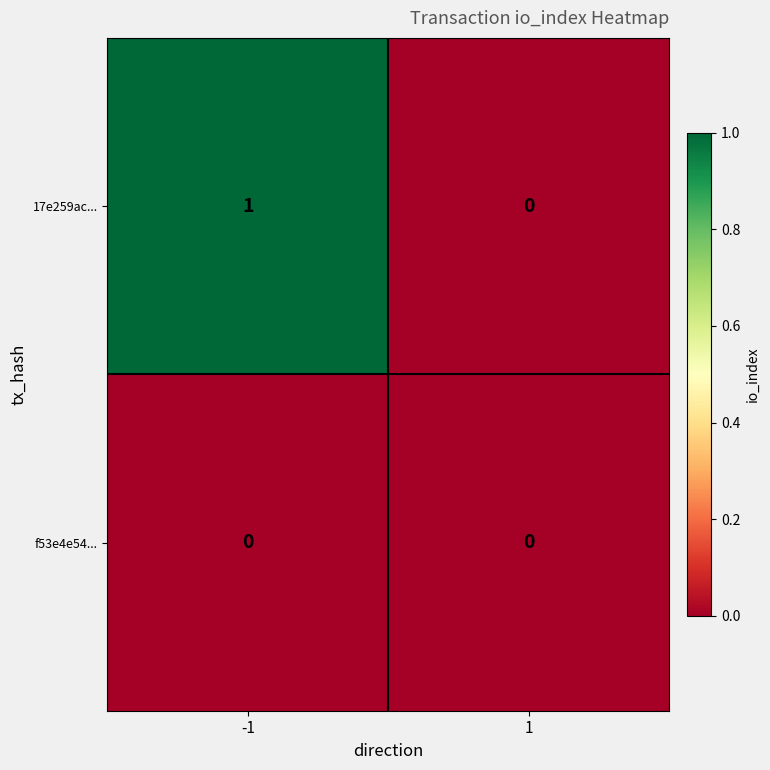

True or false: 17e259ac... has a value of 2 at -1.

False